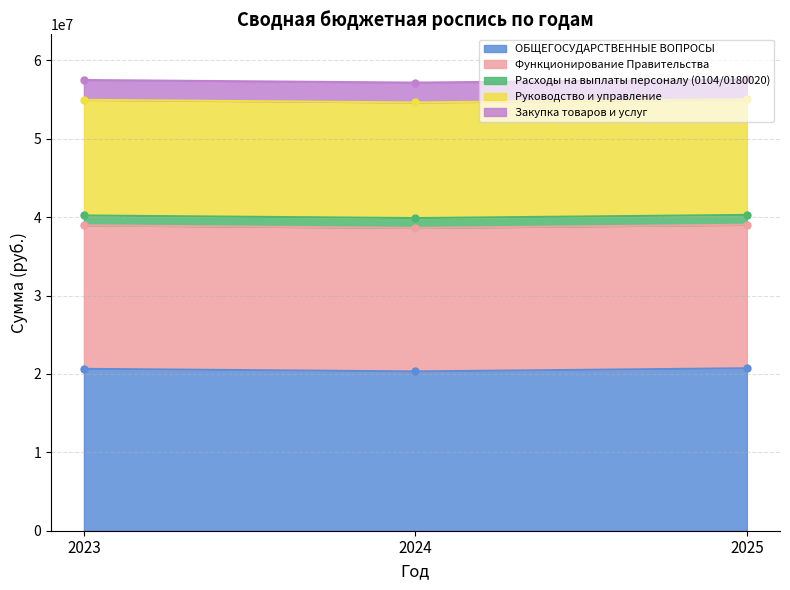

At which category is the sum across all series the highest?

2025